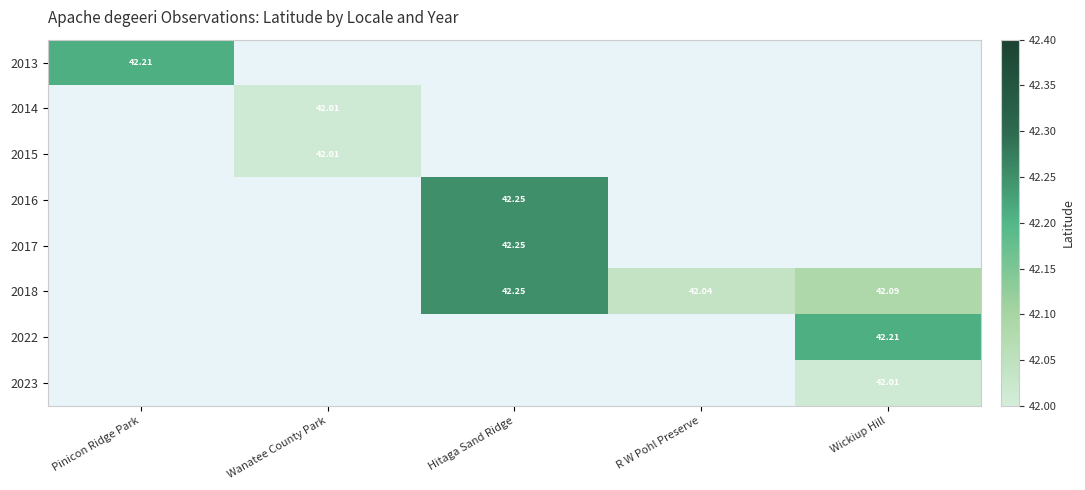

Is the value of 2015 at Pinicon Ridge Park greater than the value of 2013 at Pinicon Ridge Park?

No